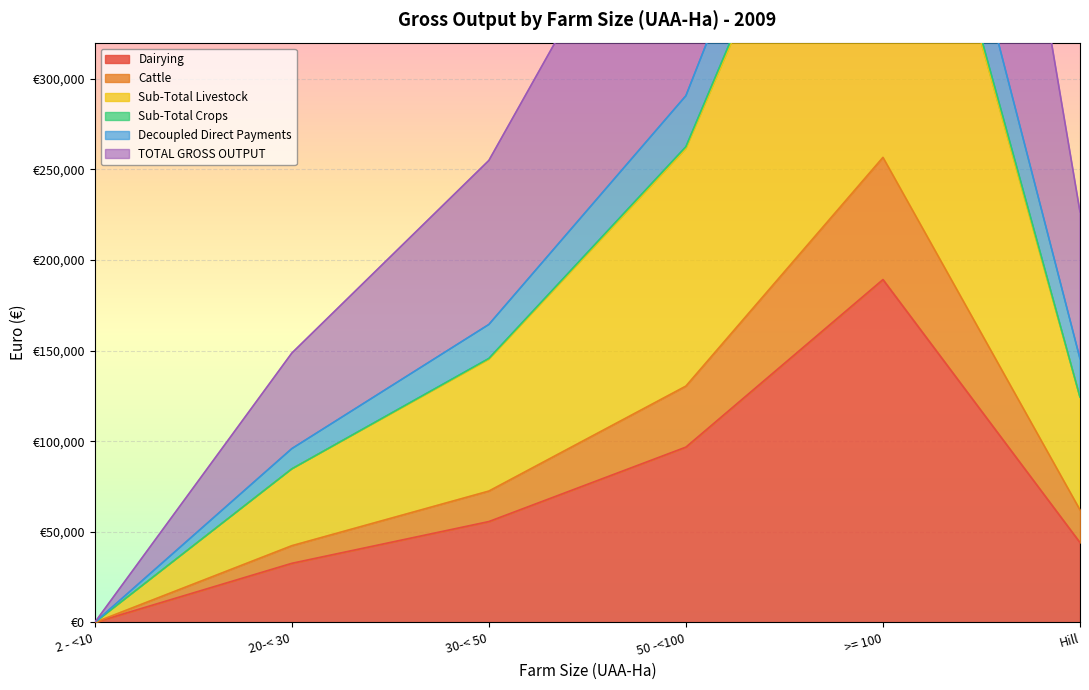

Which series has the widest spread of values?

TOTAL GROSS OUTPUT